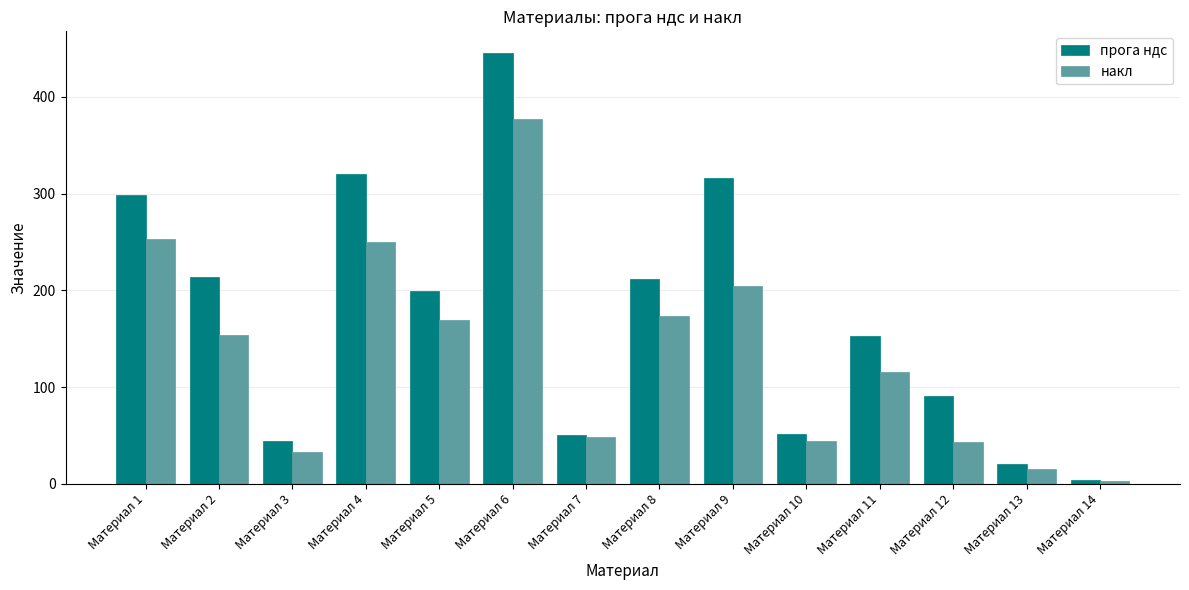

Is it true that прога ндс equals 74.4 at Материал 7?

False